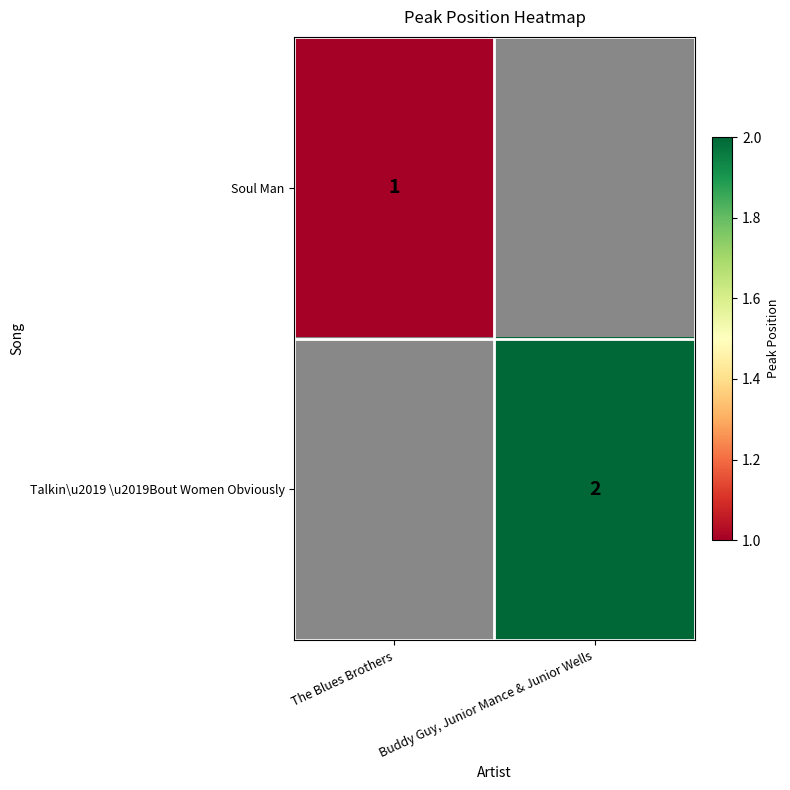

What is the total value across all series at The Blues Brothers?

1